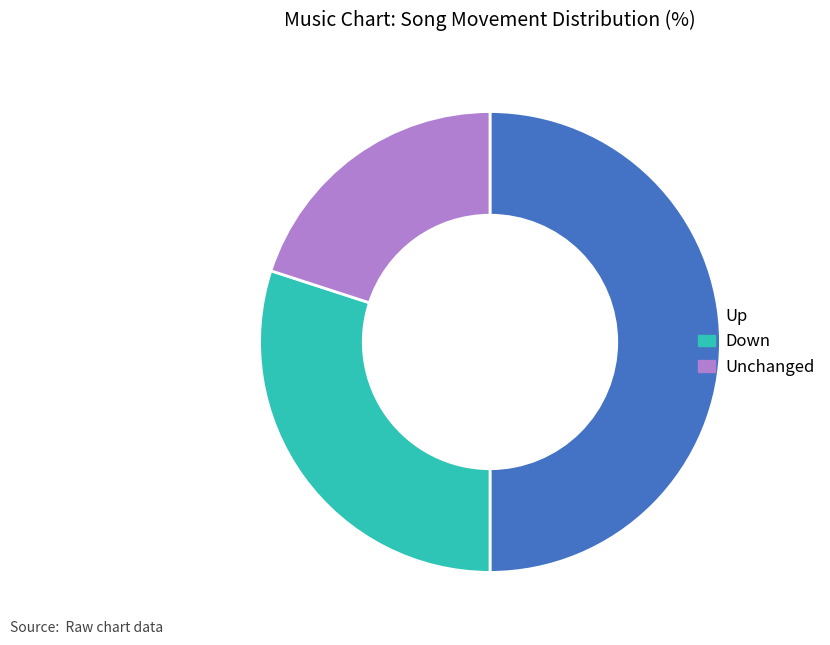

The Unchanged slice represents 20% of the pie. True or false?

True